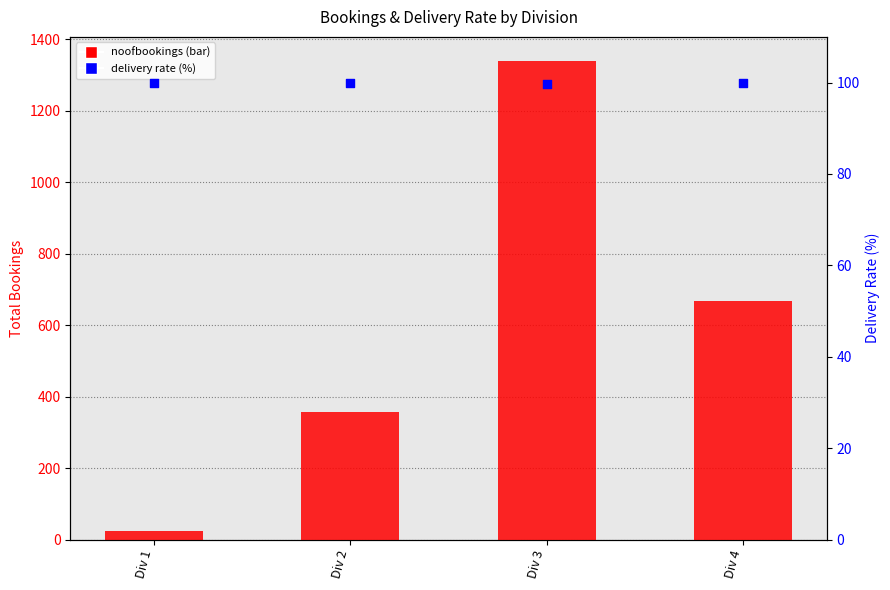

Which series contains the highest Y value?

noofbookings